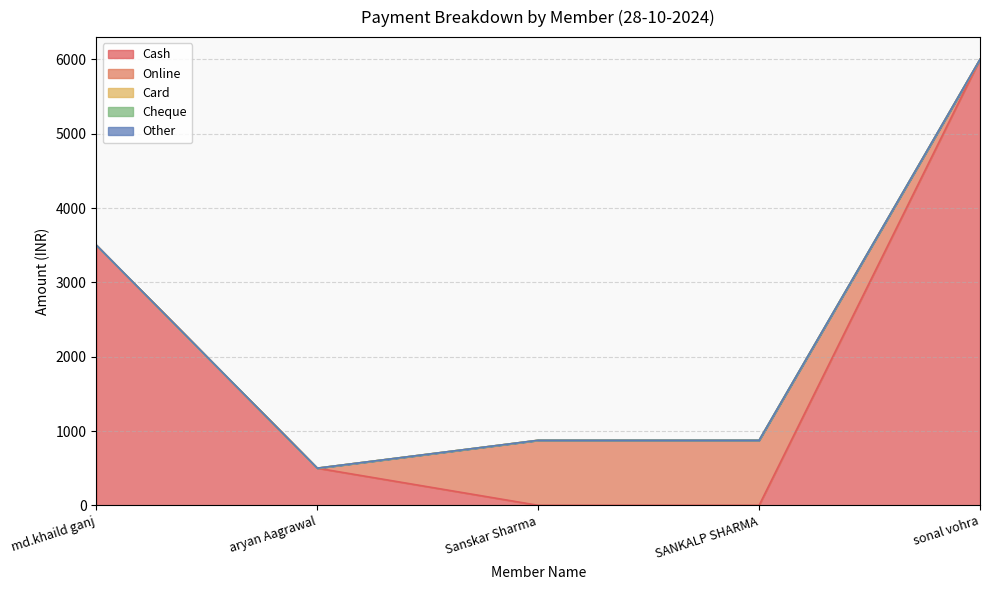

True or false: Online and Cheque cross at least once.

False